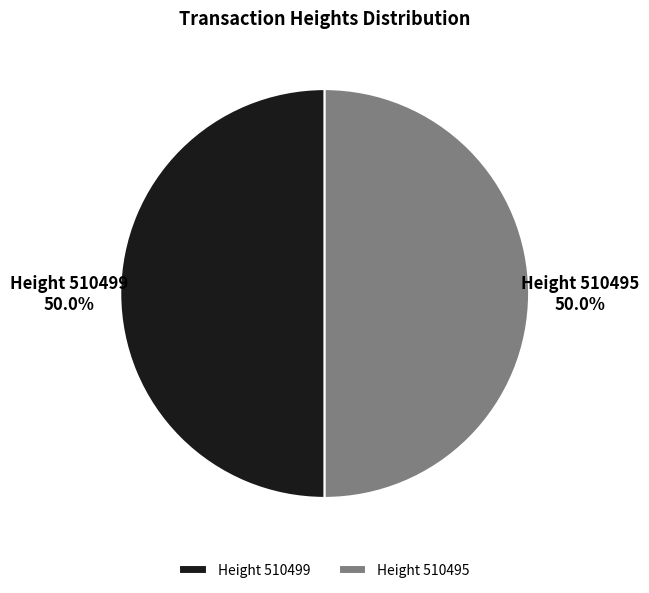

How much of the chart is everything except Height 510495?

50.0%